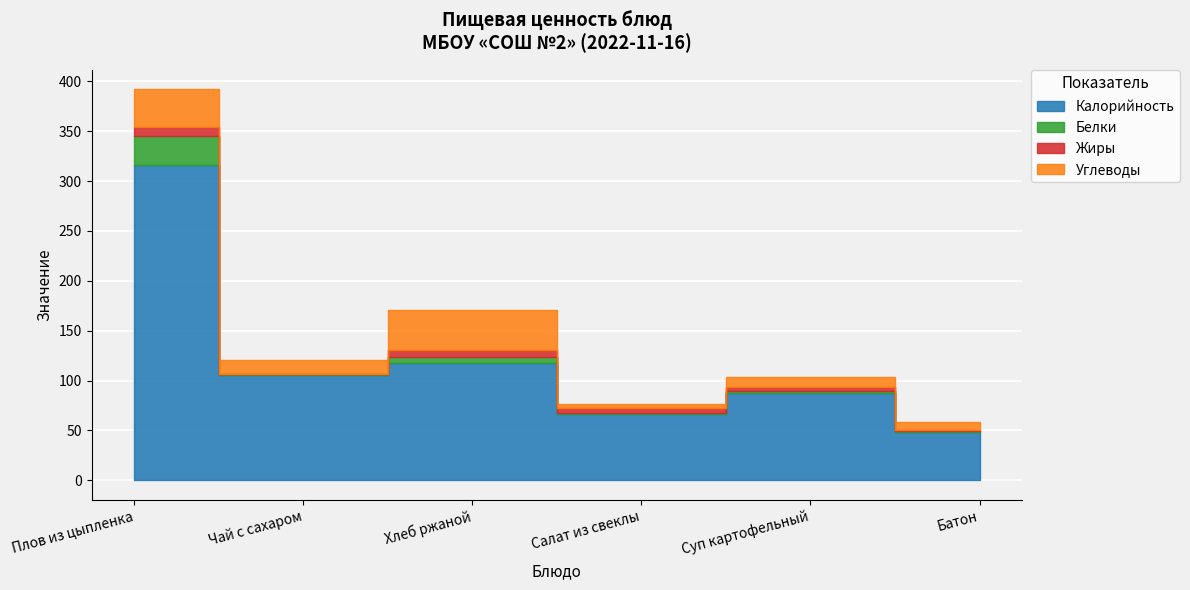

The Жиры series shows 0.0 at Чай с сахаром. True or false?

True